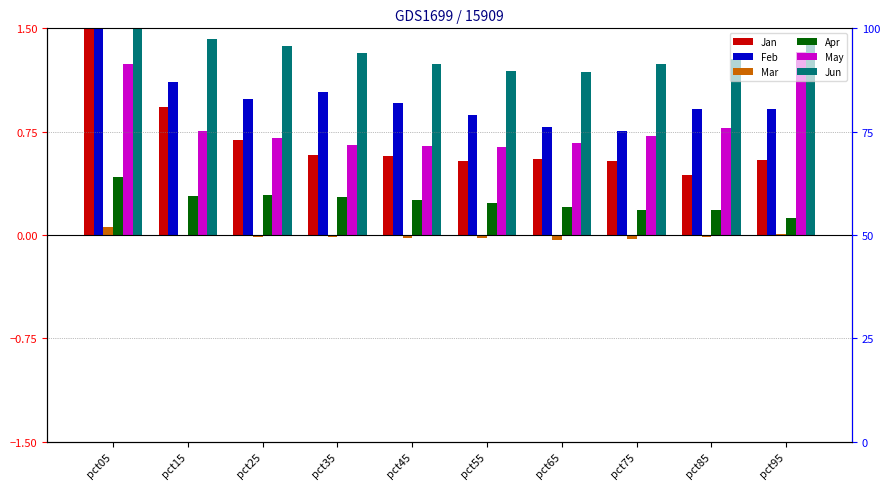

What is the sum of all Jan values?

6.9